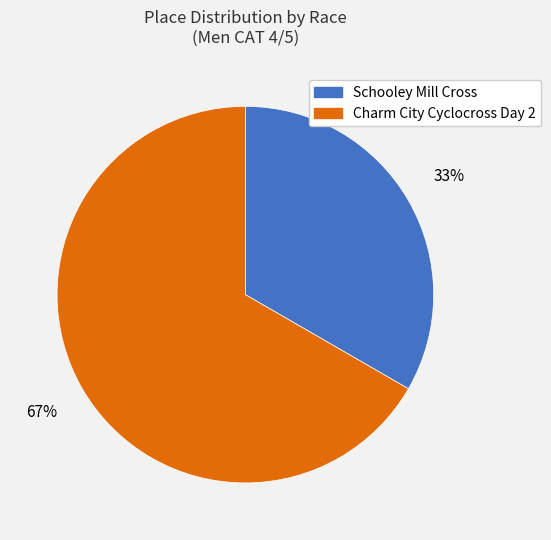

Is the sum of Charm City Cyclocross Day 2 and Schooley Mill Cross greater than half?

Yes